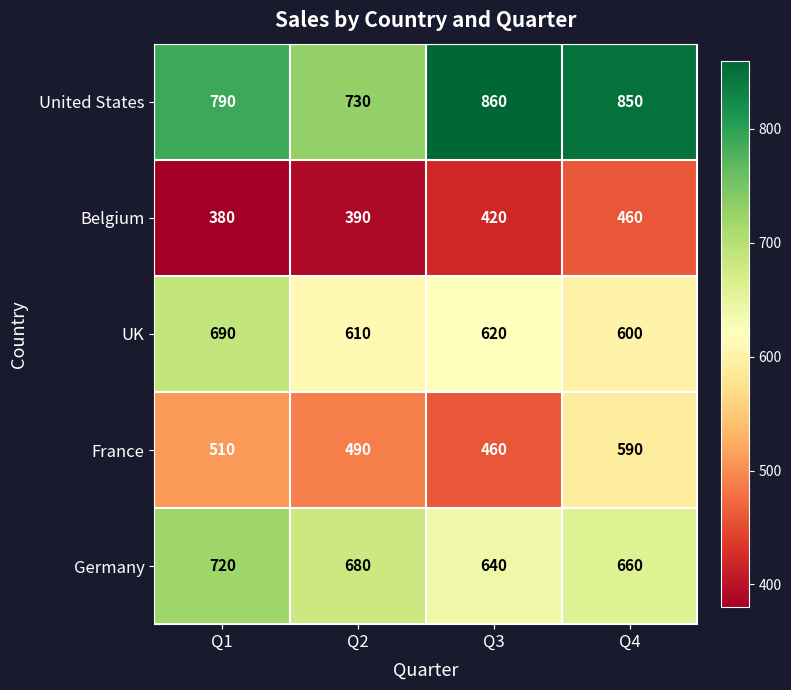

True or false: Germany has a value of 660 at Q4.

True